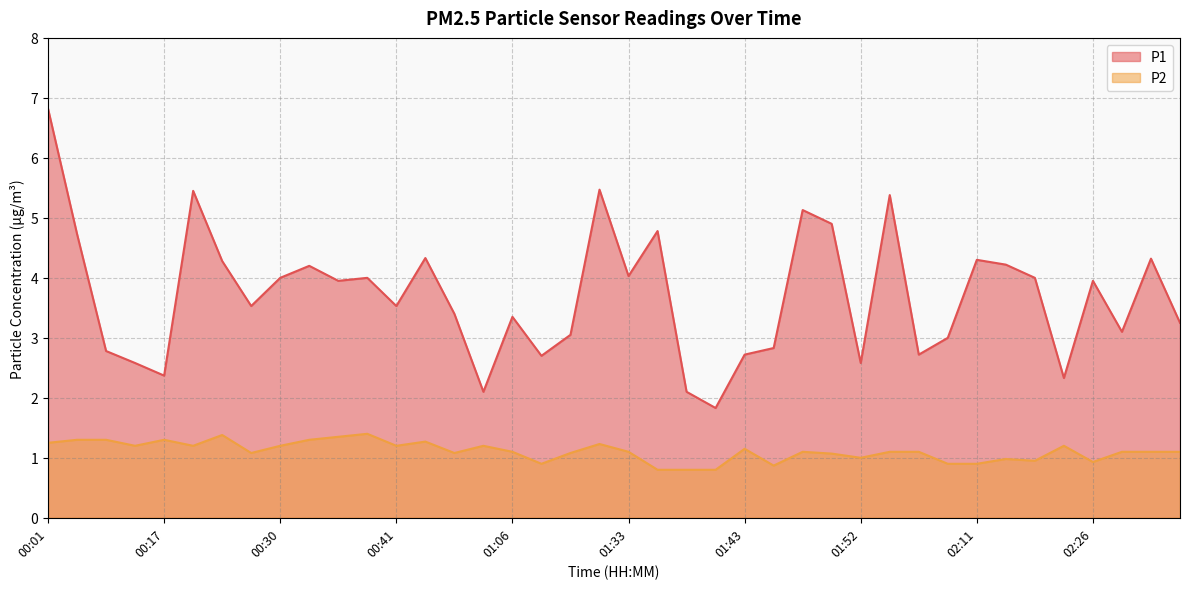

Reading left to right, transcribe all the data shown in this chart.

P1: 00:01=6.8	00:04=4.7	00:10=2.8	00:15=2.6	00:17=2.4	00:23=5.5	00:25=4.3	00:28=3.5	00:30=4.0	00:33=4.2	00:35=4.0	00:38=4.0	00:41=3.5	00:44=4.3	00:47=3.4	00:58=2.1	01:06=3.4	01:16=2.7	01:28=3.0	01:30=5.5	01:33=4.0	01:35=4.8	01:38=2.1	01:40=1.8	01:43=2.7	01:45=2.8	01:47=5.1	01:50=4.9	01:52=2.6	01:55=5.4	02:00=2.7	02:08=3.0	02:11=4.3	02:13=4.2	02:21=4.0	02:24=2.3	02:26=4.0	02:29=3.1	02:31=4.3	02:34=3.2
P2: 00:01=1.2	00:04=1.3	00:10=1.3	00:15=1.2	00:17=1.3	00:23=1.2	00:25=1.4	00:28=1.1	00:30=1.2	00:33=1.3	00:35=1.4	00:38=1.4	00:41=1.2	00:44=1.3	00:47=1.1	00:58=1.2	01:06=1.1	01:16=0.9	01:28=1.1	01:30=1.2	01:33=1.1	01:35=0.8	01:38=0.8	01:40=0.8	01:43=1.1	01:45=0.9	01:47=1.1	01:50=1.1	01:52=1.0	01:55=1.1	02:00=1.1	02:08=0.9	02:11=0.9	02:13=1.0	02:21=0.9	02:24=1.2	02:26=0.9	02:29=1.1	02:31=1.1	02:34=1.1